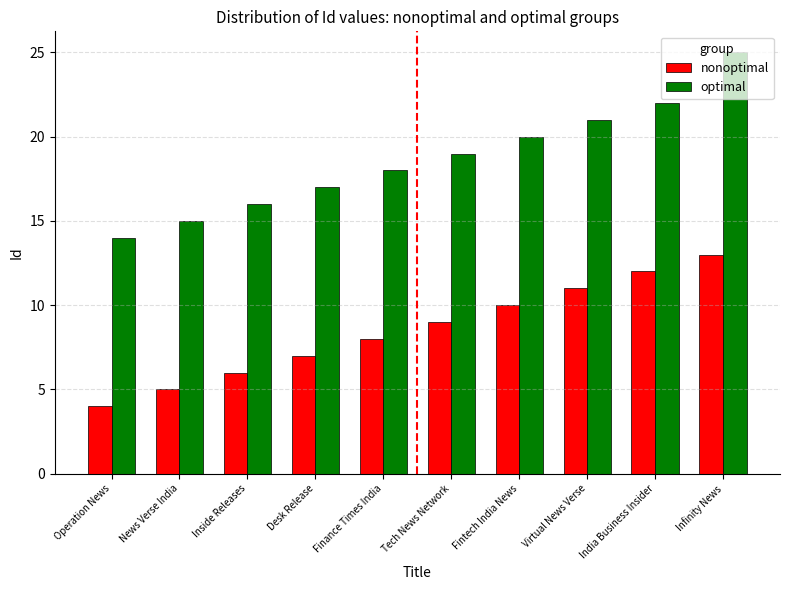

At which label is optimal closest to 19?

Tech News Network